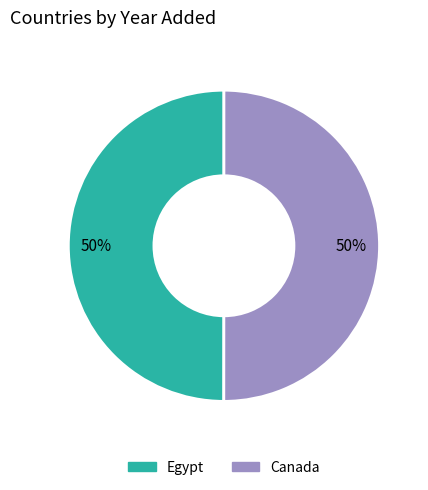

Do Canada and Egypt together represent more than half of the pie?

Yes